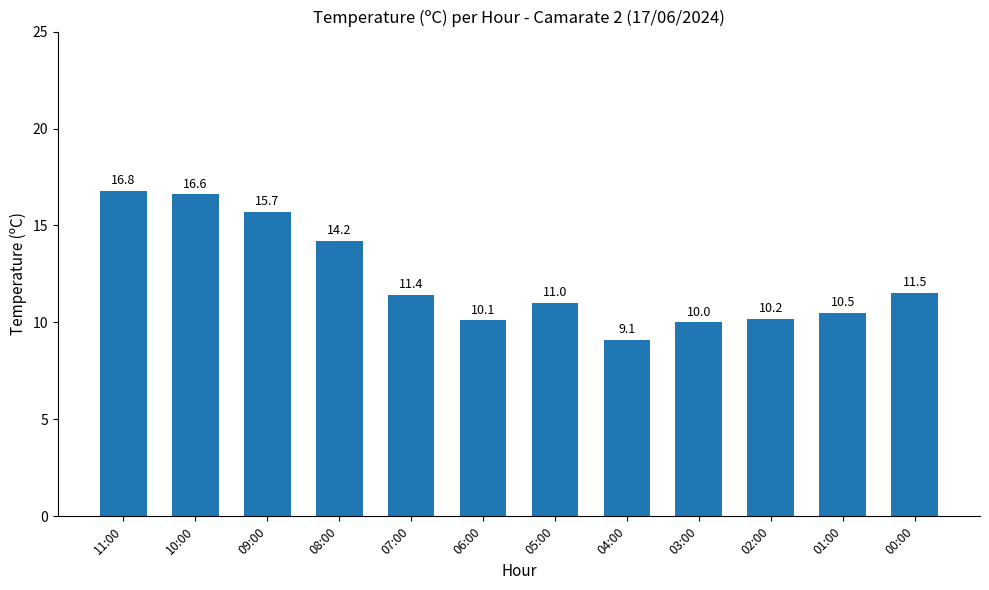

Reading left to right, extract all data points from this chart.

16.8	16.6	15.7	14.2	11.4	10.1	11.0	9.1	10.0	10.2	10.5	11.5